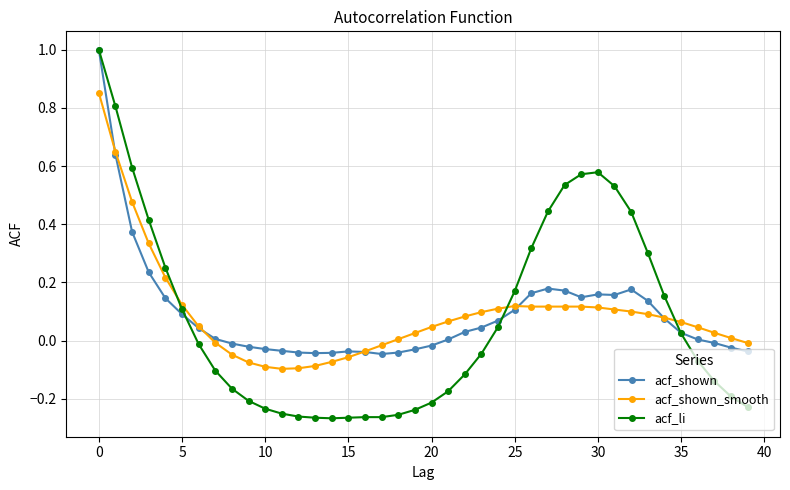

Which series has the widest spread of values?

acf_li